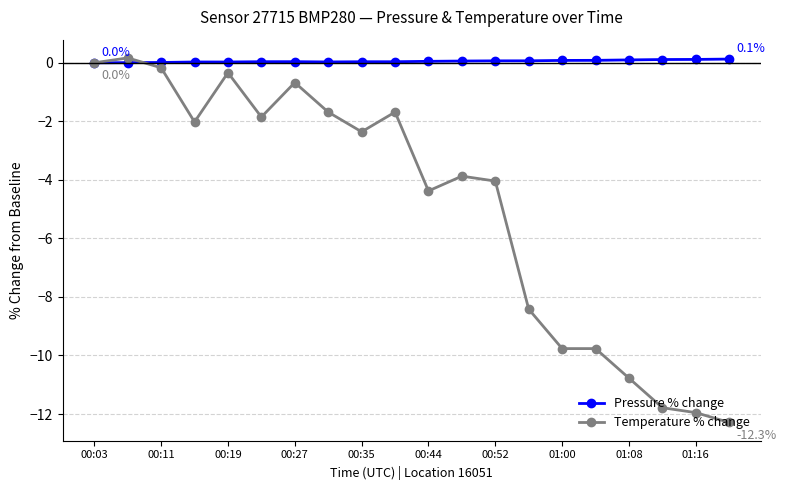

True or false: Temperature % change has more than 1 interior local peaks.

True